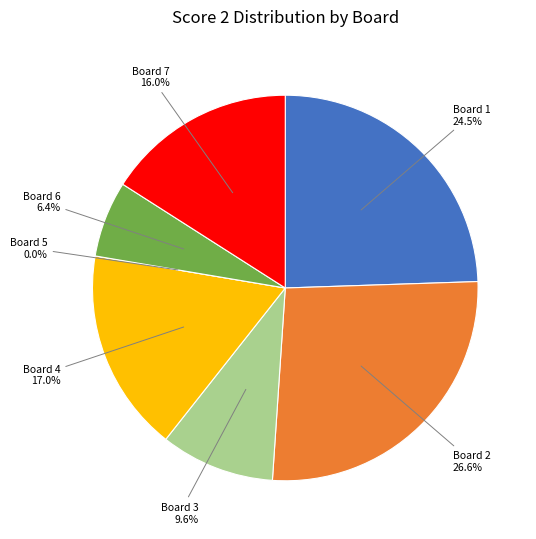

How many segments does this pie chart have?

7